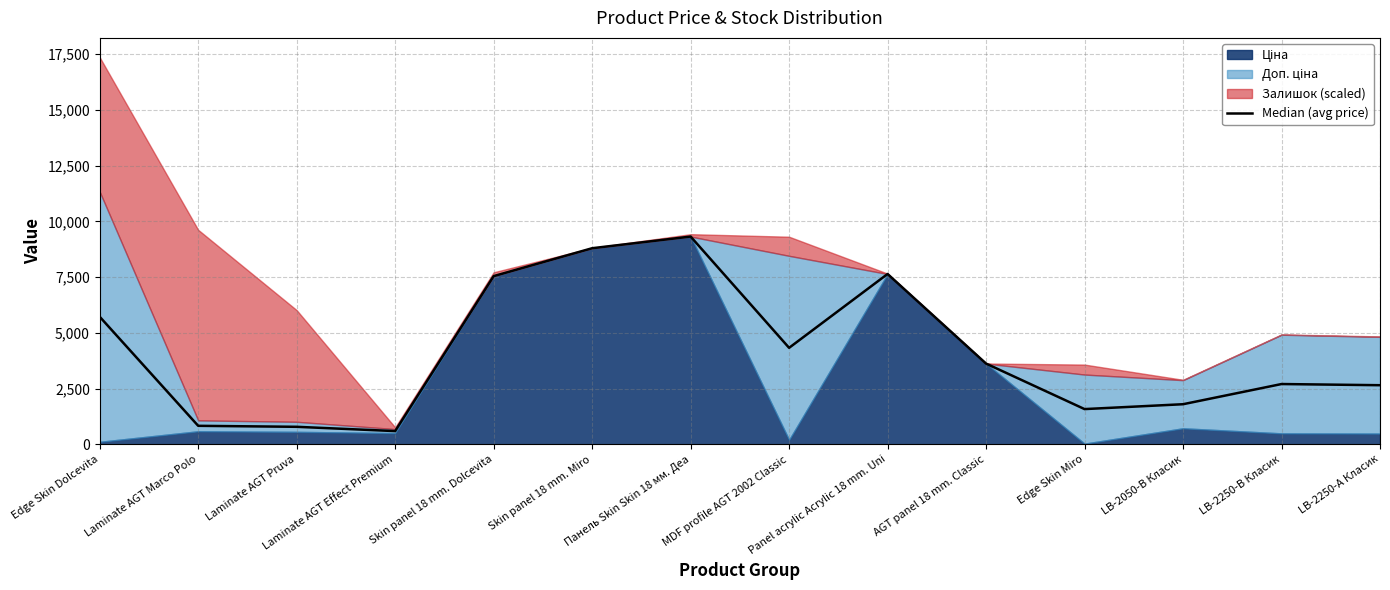

Between AGT panel 18 mm. Classic and Панель Skin Skin 18 мм. Деа, which is larger?

Панель Skin Skin 18 мм. Деа